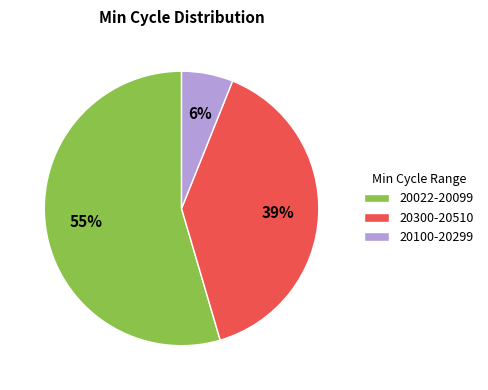

To the nearest percent, what is the average slice percentage?

33%